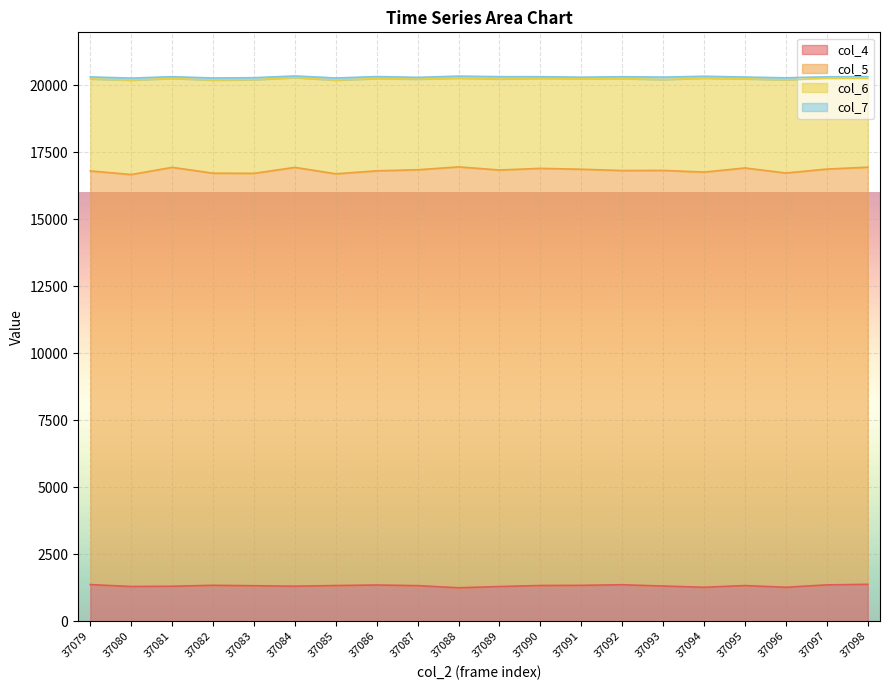

Reading left to right, what are all the values shown in this chart?

col_4: 1368	1297	1306	1342	1325	1308	1333	1353	1329	1250	1295	1334	1341	1362	1314	1268	1331	1268	1357	1378
col_5: 15438	15374	15634	15379	15391	15630	15365	15457	15520	15707	15545	15567	15528	15458	15511	15495	15585	15460	15518	15567
col_6: 3433	3523	3318	3475	3494	3350	3495	3444	3383	3313	3397	3359	3379	3432	3392	3505	3327	3478	3384	3316
col_7: 76	76	65	78	75	62	81	73	66	74	87	62	56	70	90	71	66	75	60	63